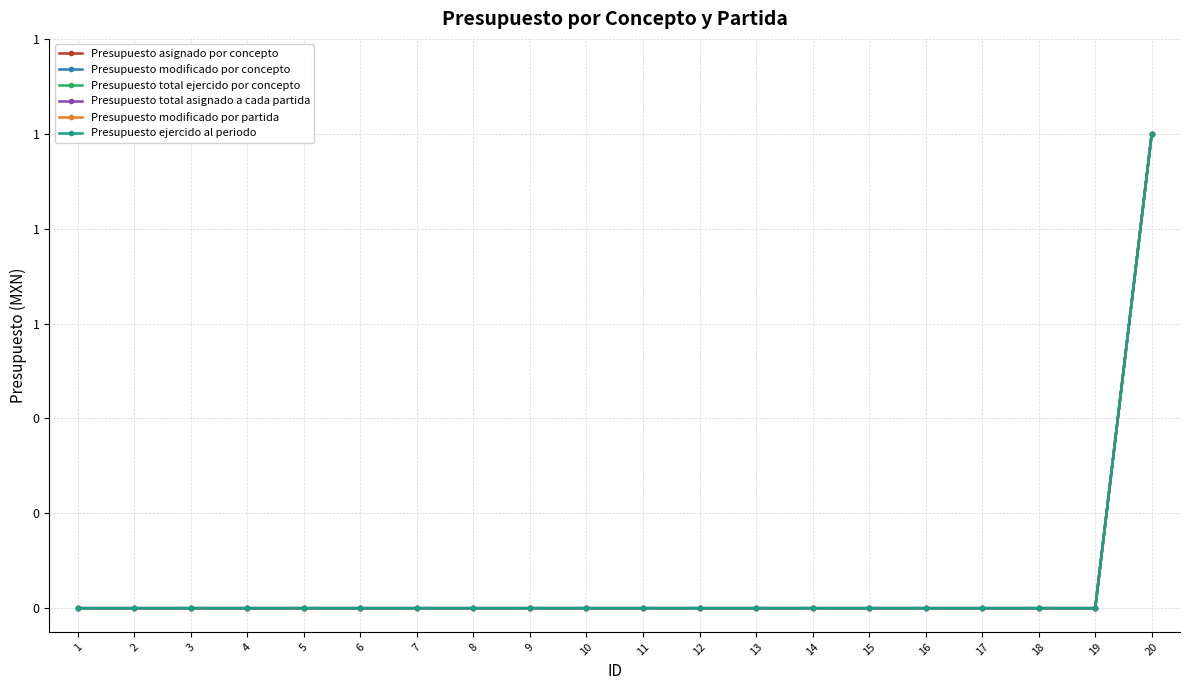

What is the sum of the Presupuesto modificado por partida values at 16 and 20?

1